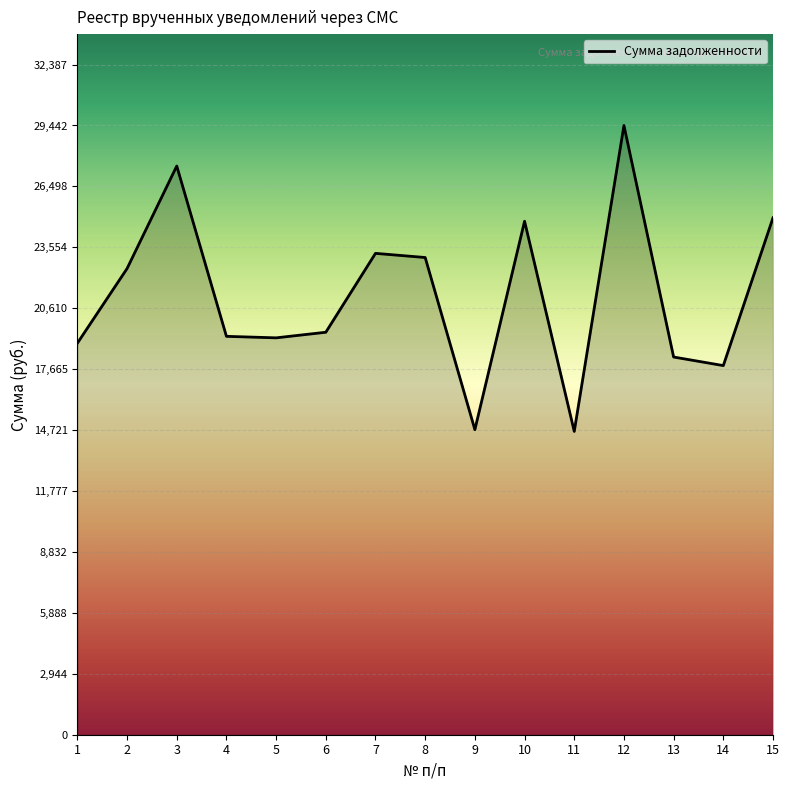

Is this an area chart (filled region under the line)?

No